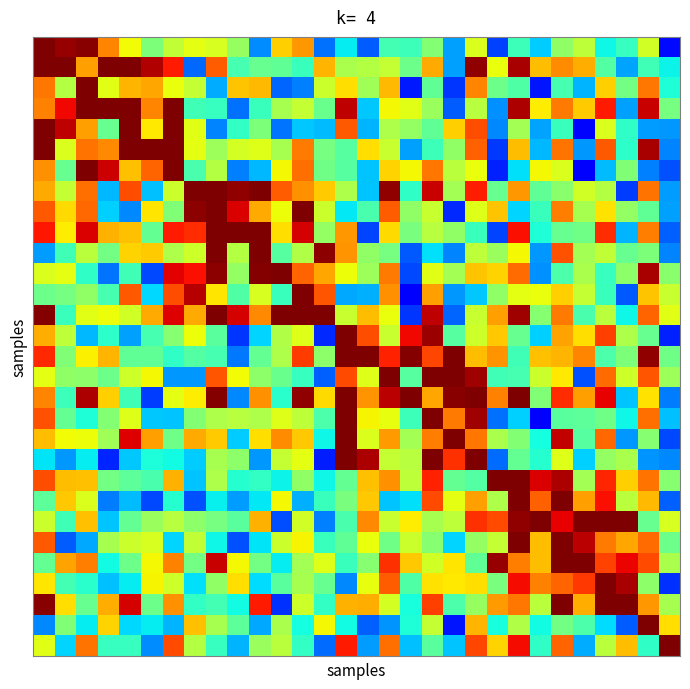

At how many categories does at least one series exceed 0?

30